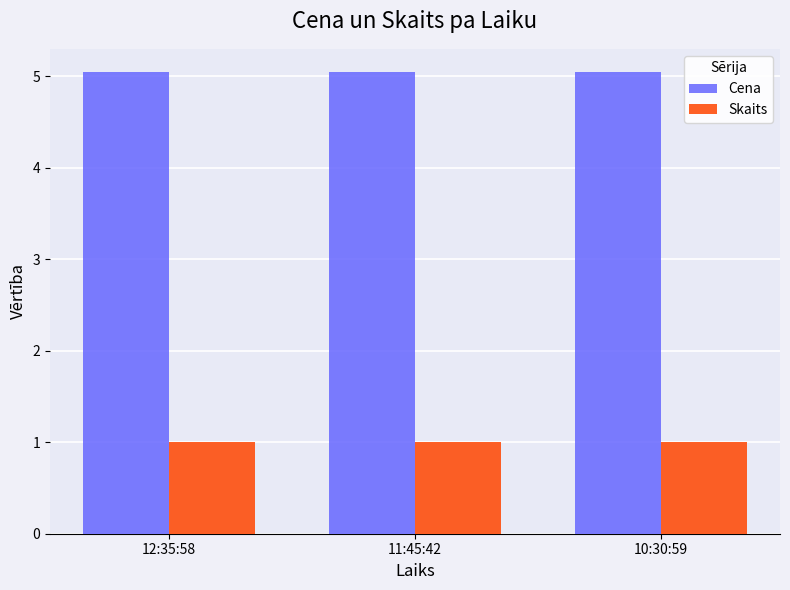

What is the sum of the Skaits values at 11:45:42 and 10:30:59?

2.0